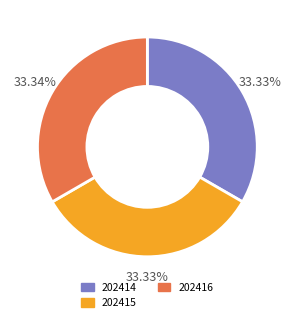

Is 202415 the majority of the pie?

No